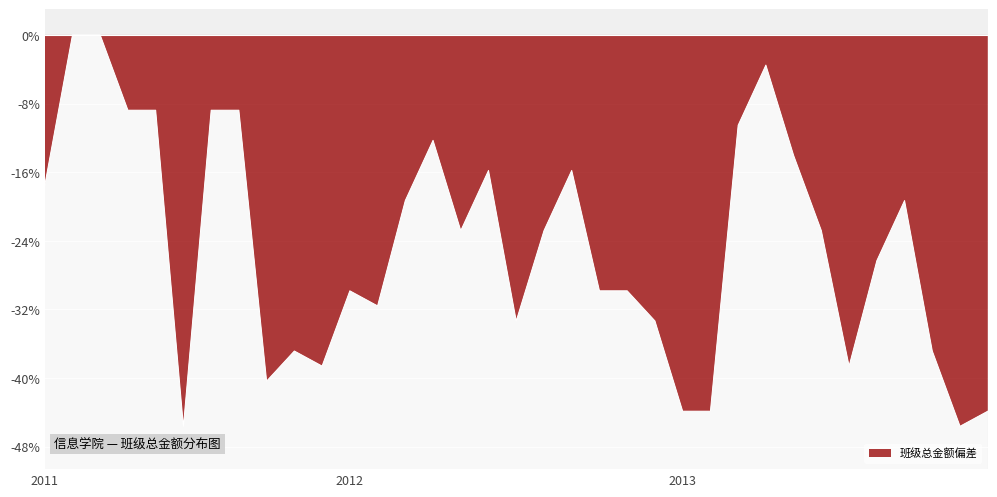

List the labels in order of value, smallest first.

2011-6, 2013-11, 2013-1, 2013-2, 2013-12, 2011-9, 2011-11, 2013-7, 2011-10, 2013-10, 2012-7, 2012-12, 2012-2, 2012-1, 2012-10, 2012-11, 2013-8, 2012-5, 2012-8, 2013-6, 2012-3, 2013-9, 2011-1, 2012-6, 2012-9, 2013-5, 2012-4, 2013-3, 2011-4, 2011-5, 2011-7, 2011-8, 2013-4, 2011-2, 2011-3